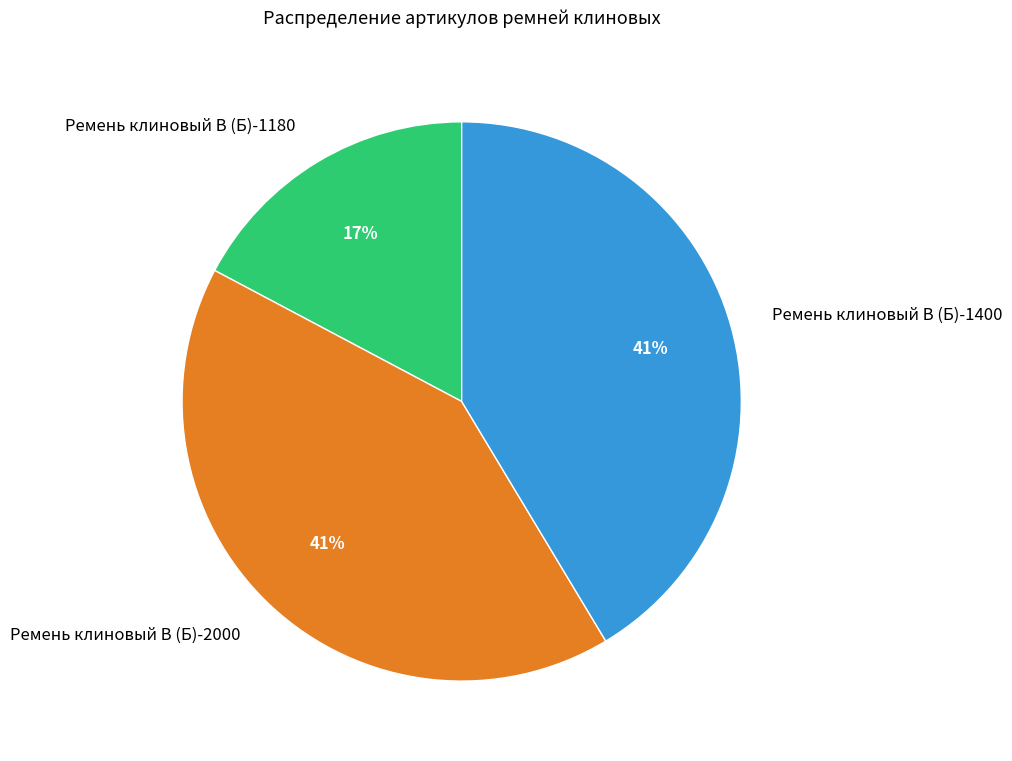

To the nearest percent, what is the average slice percentage?

33%